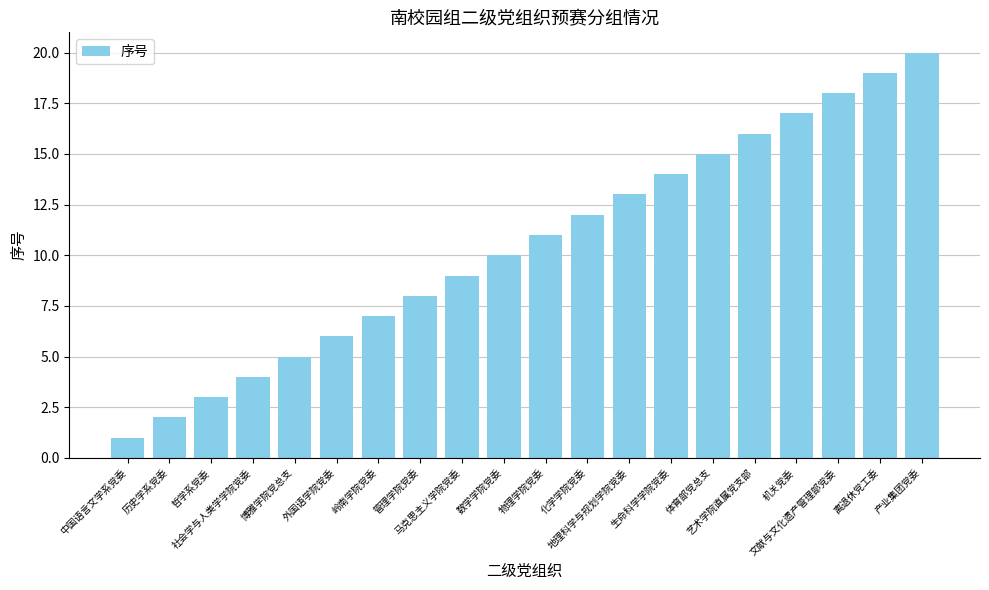

What is the value of the 17th bar from the left?

17